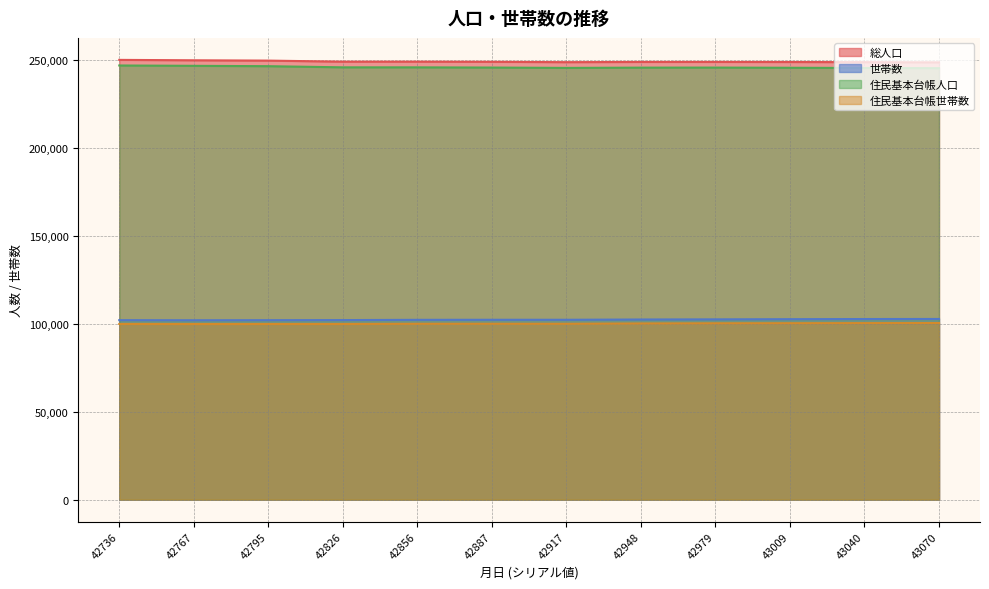

What is the minimum value shown in the chart?

99767